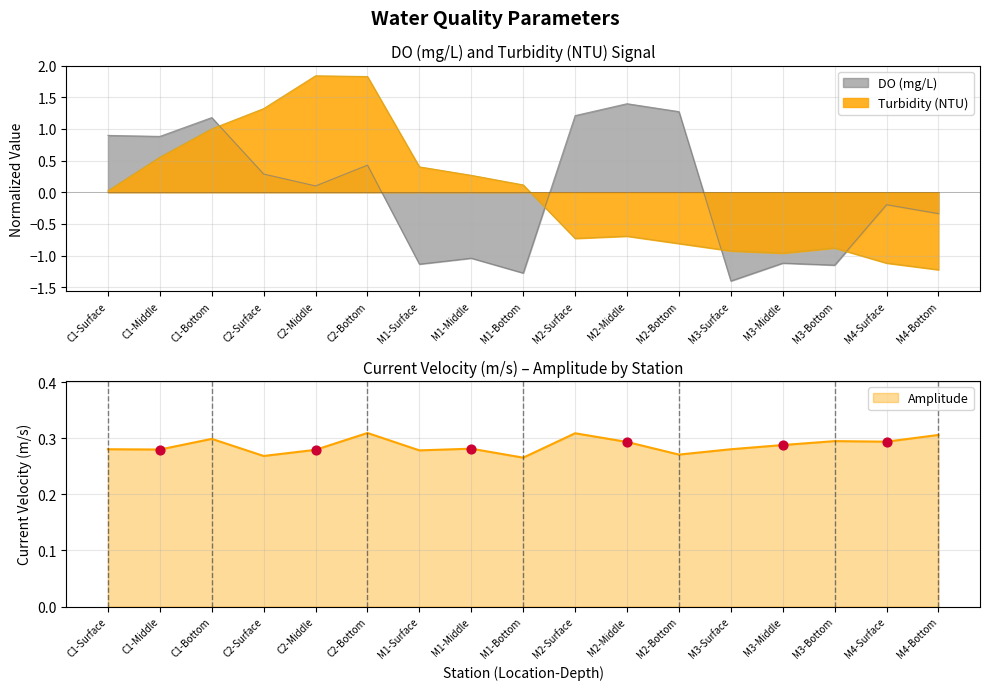

Which series has the widest spread of Y values?

Turbidity (NTU)